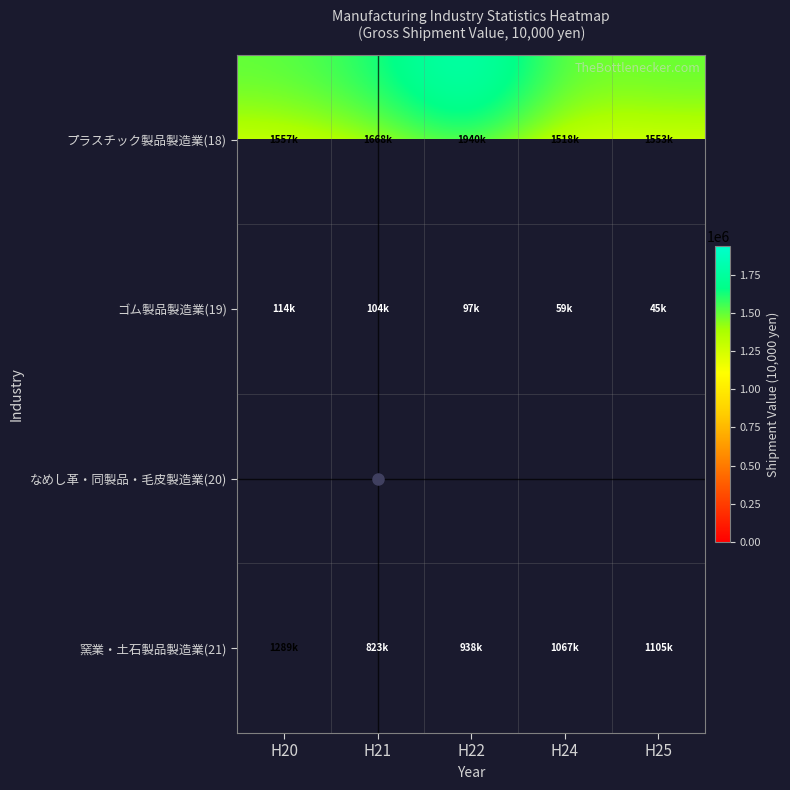

Is the value of なめし革・同製品・毛皮製造業(20) at H22 greater than the value of ゴム製品製造業(19) at H22?

No